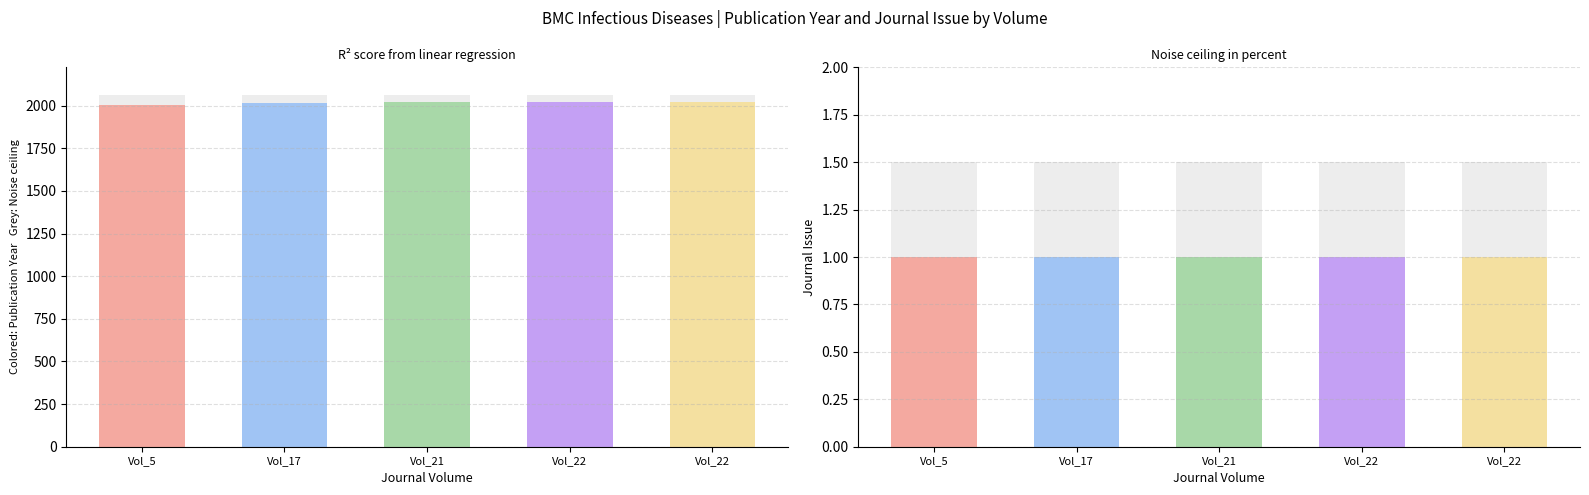

At which label is Journal Issue closest to 1?

5